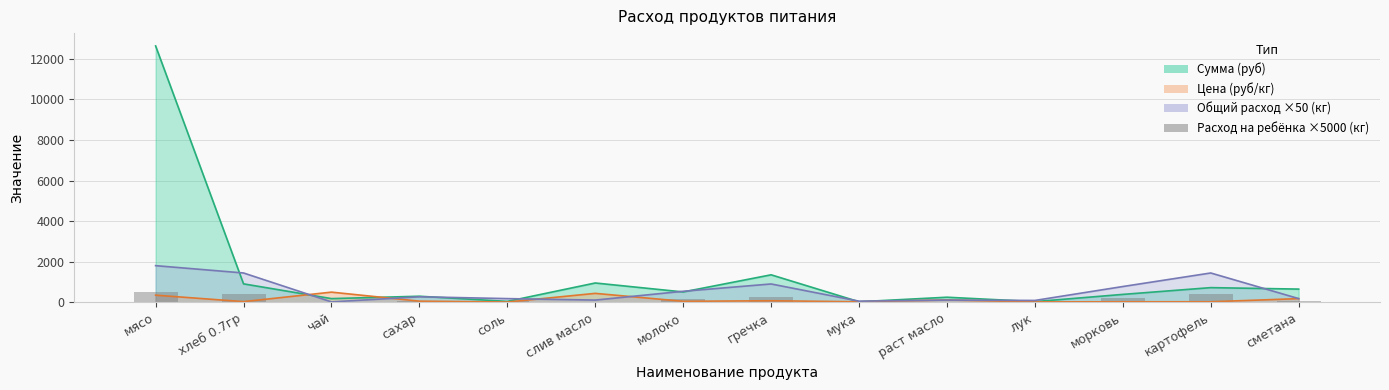

What position from the right is мясо?

14